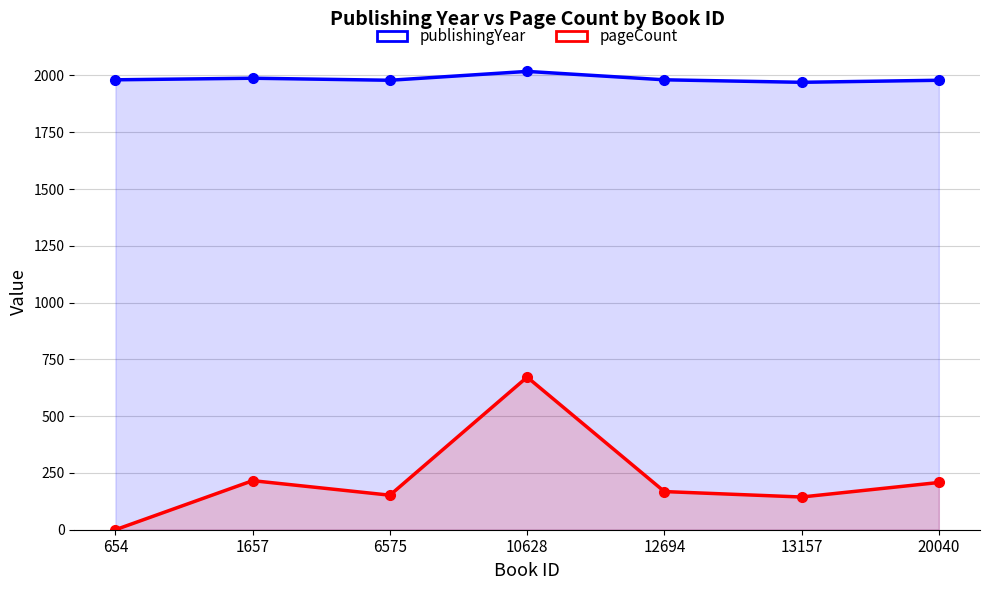

Rank the series by their average value, from lowest to highest.

pageCount, publishingYear